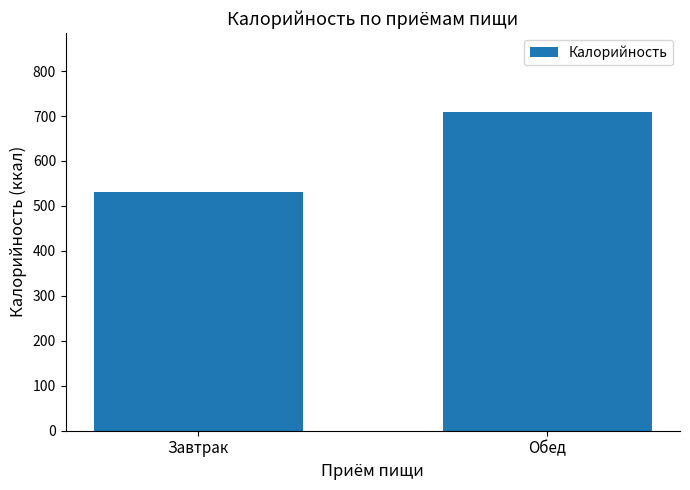

List the labels in order of value, smallest first.

Завтрак, Обед